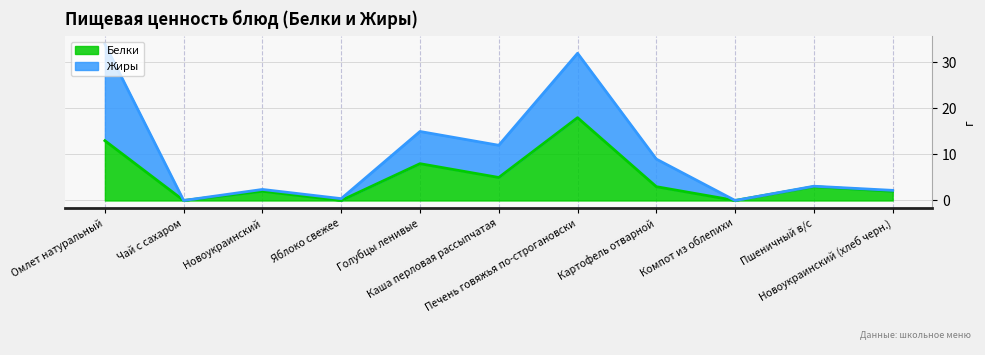

True or false: the data shows 3 at Картофель отварной.

True